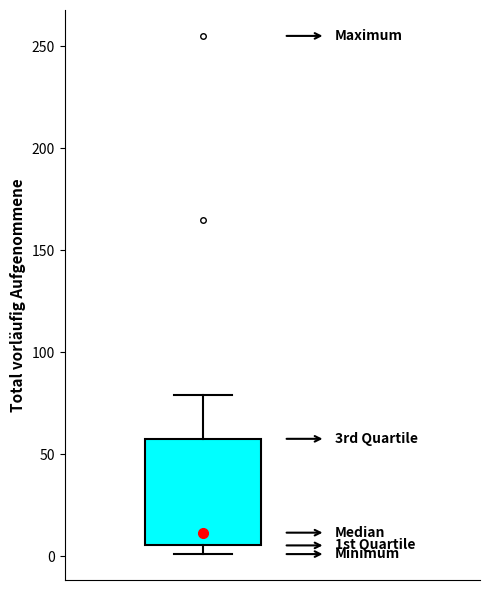

Transcribe this box plot: give where the median line is, the range the box spans, and where the two whiskers end, as read against the y-axis. The values are not printed on the chart, so give them approximately, as read against the axis.

median 10, box 5 to 60, whiskers 0 to 80